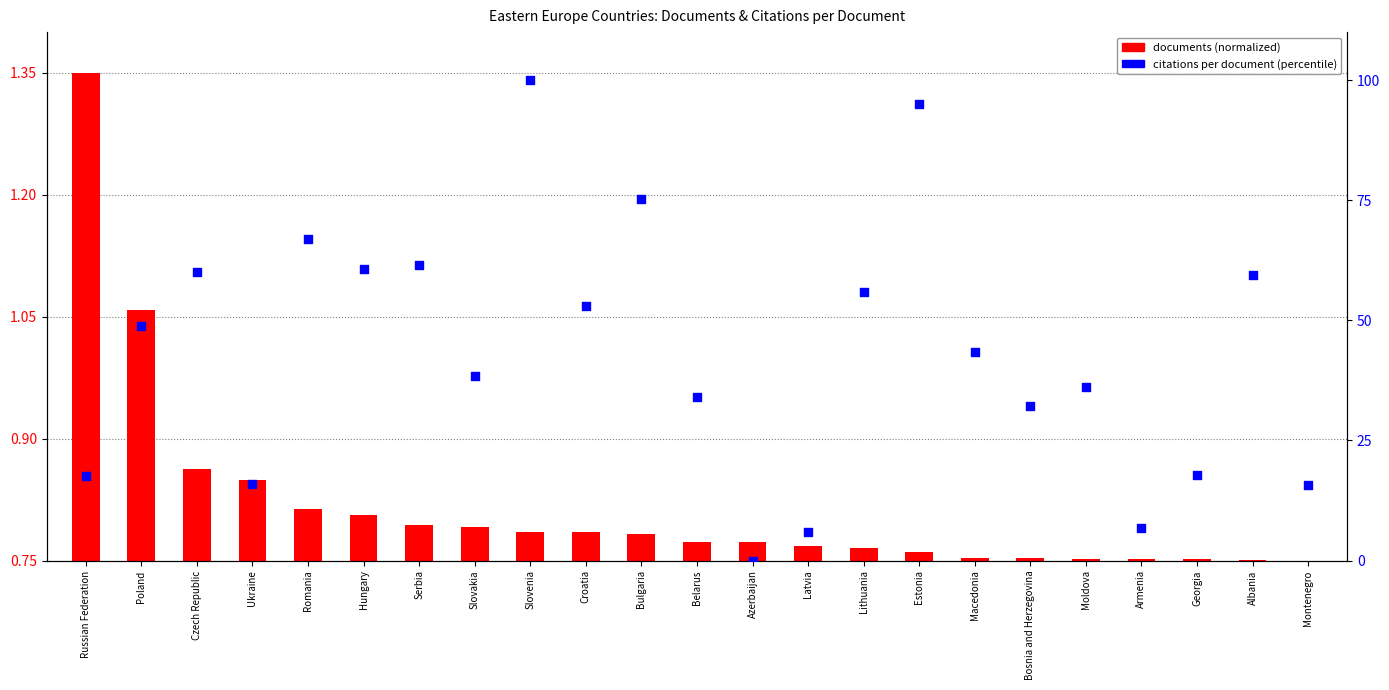

Which series has the largest total across all categories?

citations per document (percentile)